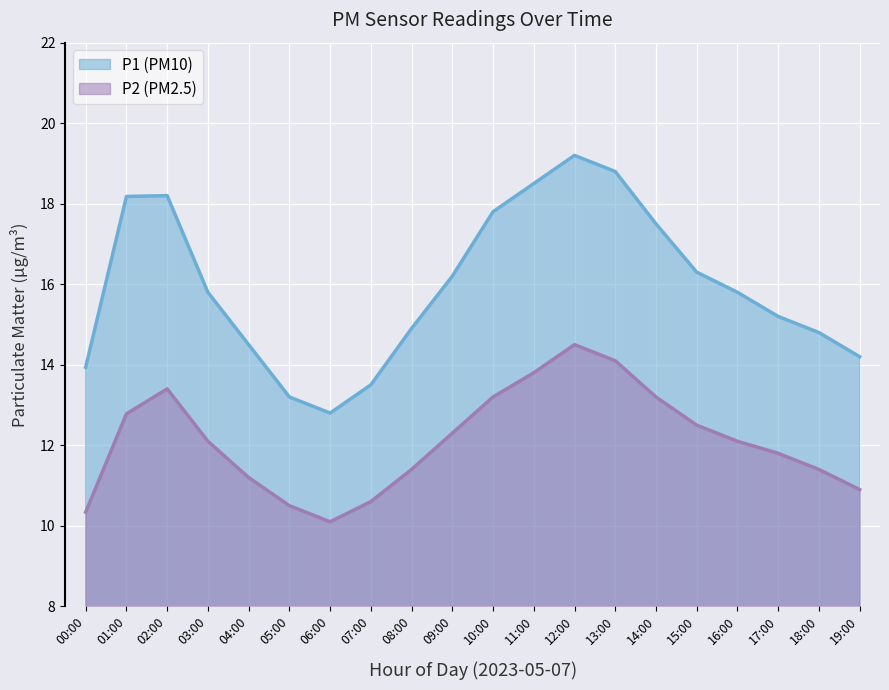

Is it true that P2 equals 18.5 at 11:00?

True